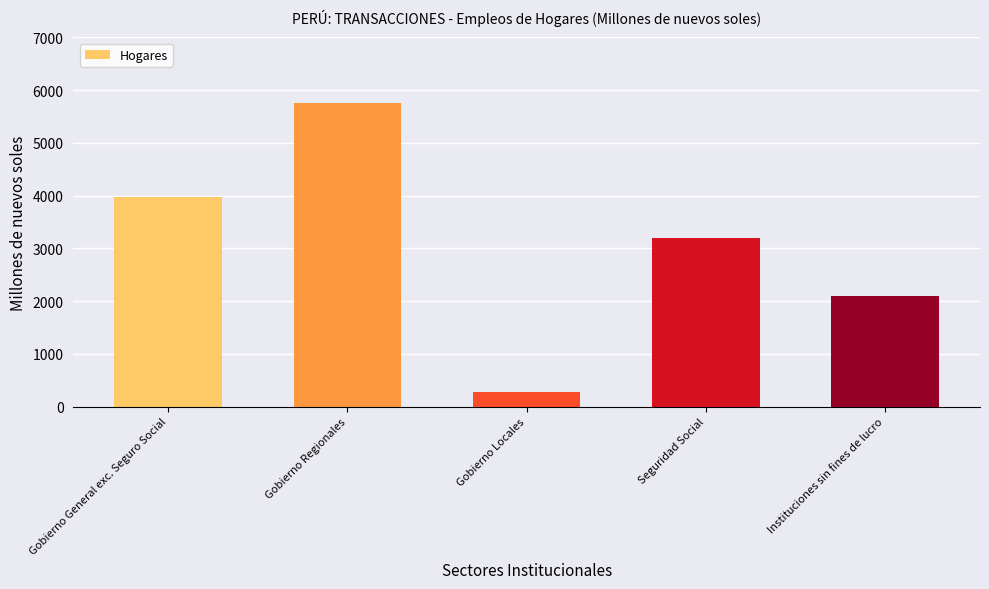

Reading left to right, transcribe all the data shown in this chart.

Gobierno General exc. Seguro Social=3963	Gobierno Regionales=5751	Gobierno Locales=282	Seguridad Social=3195	Instituciones sin fines de lucro=2088